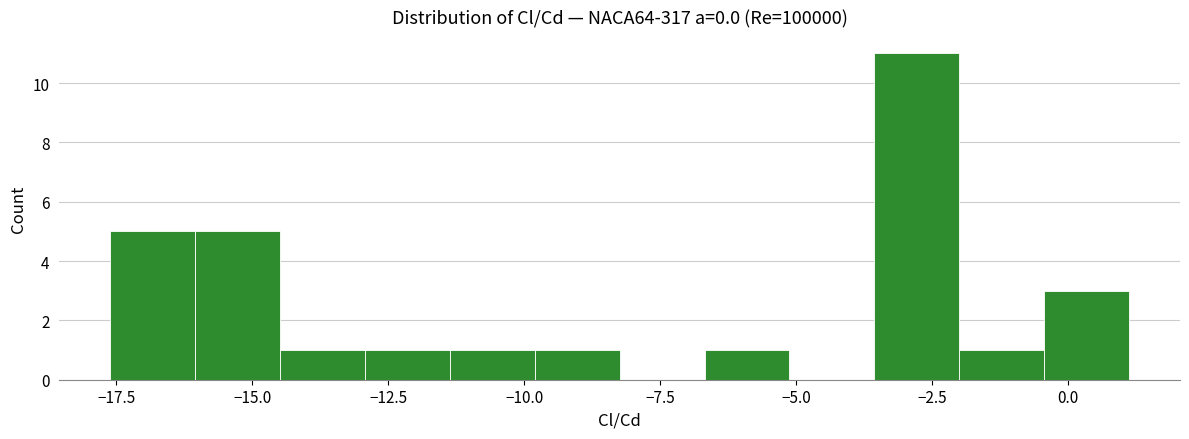

Read against the x-axis, roughly where is the centre of the tallest bar?

-3.0